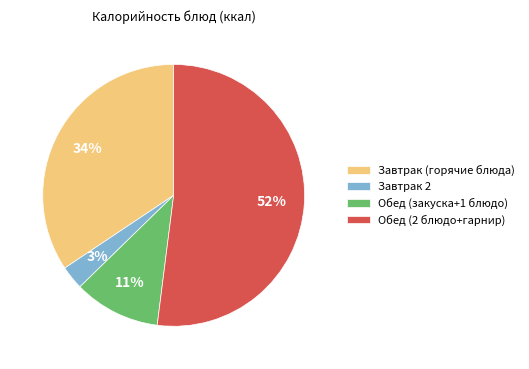

Which category has the smallest portion of the pie?

Завтрак 2